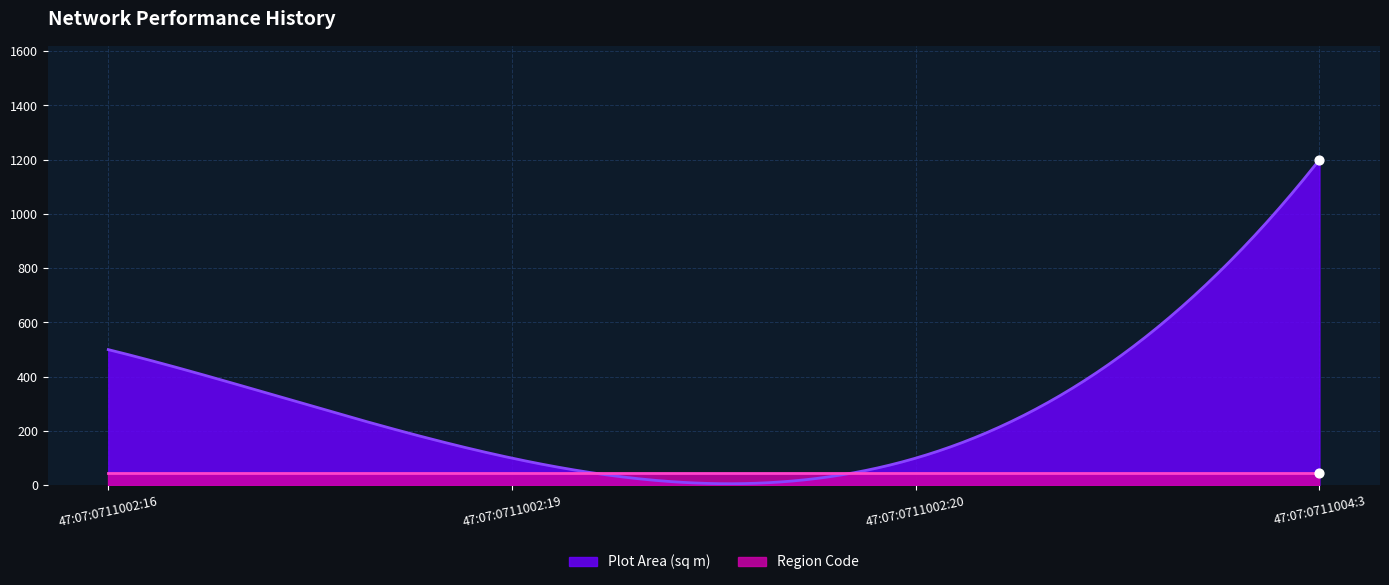

Which series has the largest total across all categories?

Plot Area (sq m)